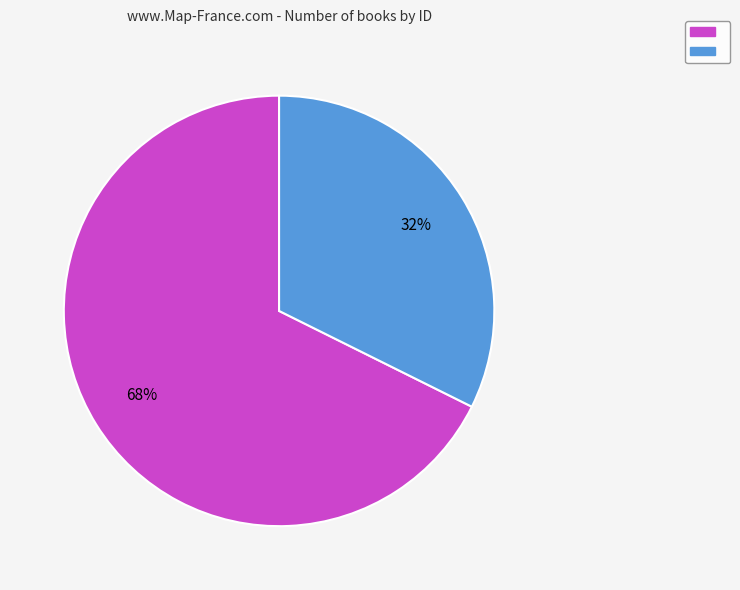

Is there a majority slice in this chart?

Yes